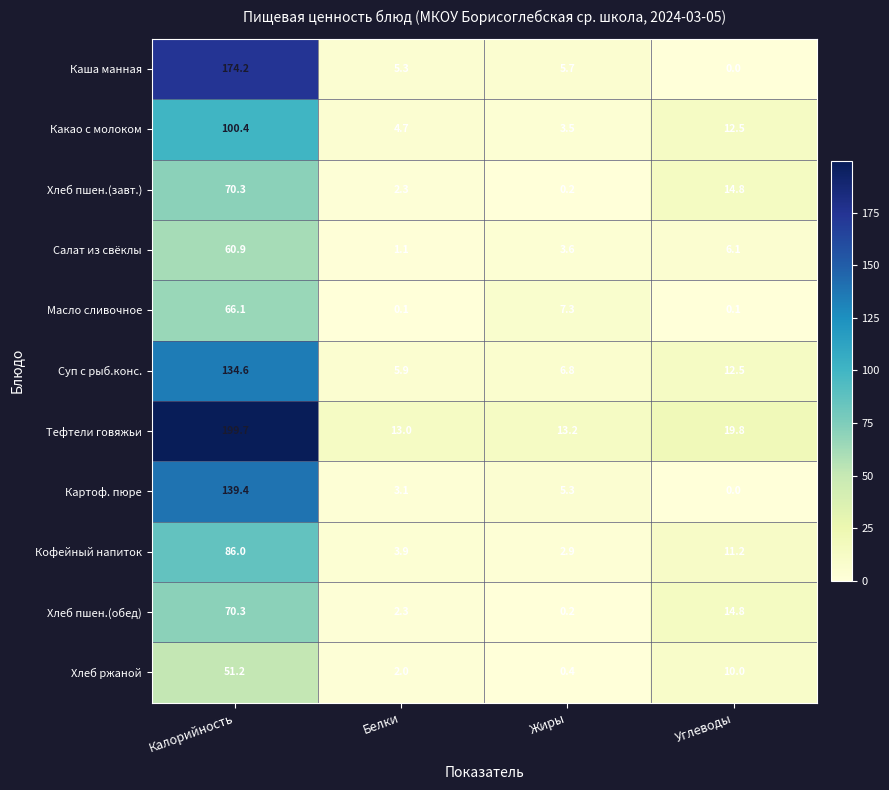

What is the approximate value of Хлеб пшен.(обед) at Калорийность?

70.3